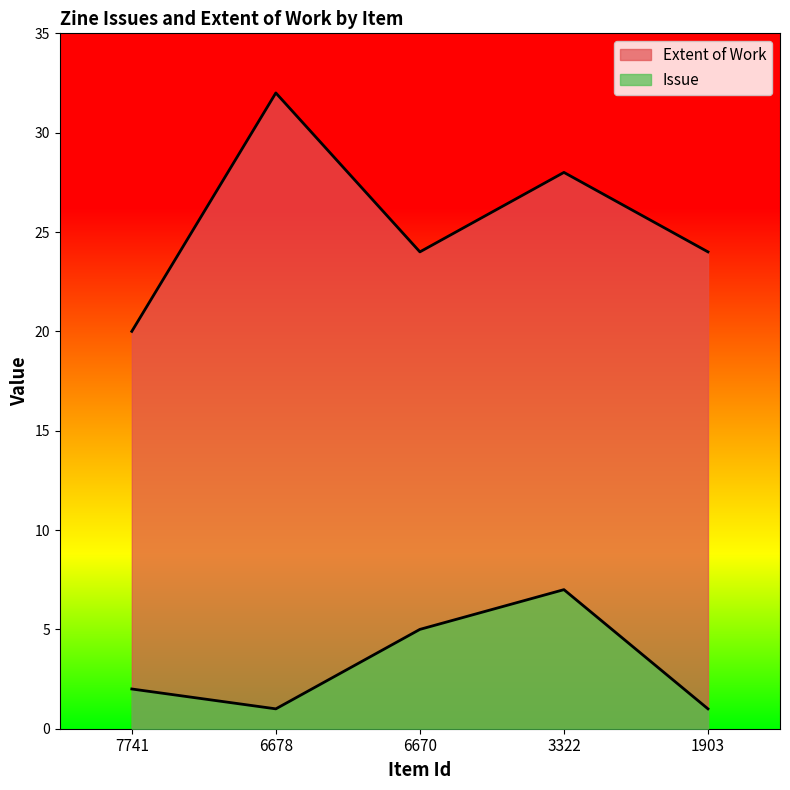

True or false: Issue and Extent of Work cross at least once.

False